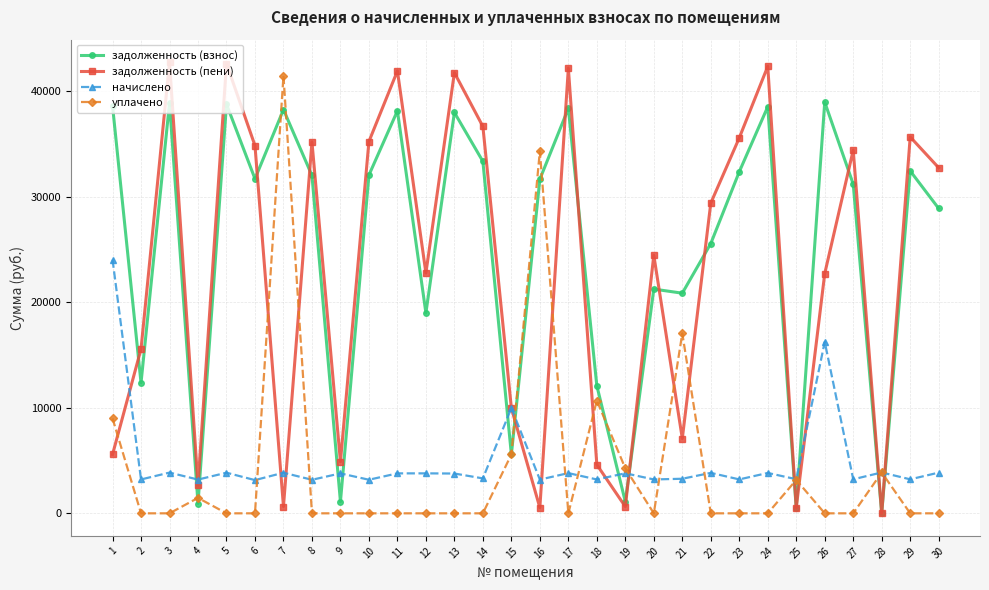

What is the maximum value for задолженность (пени)?

42756.1